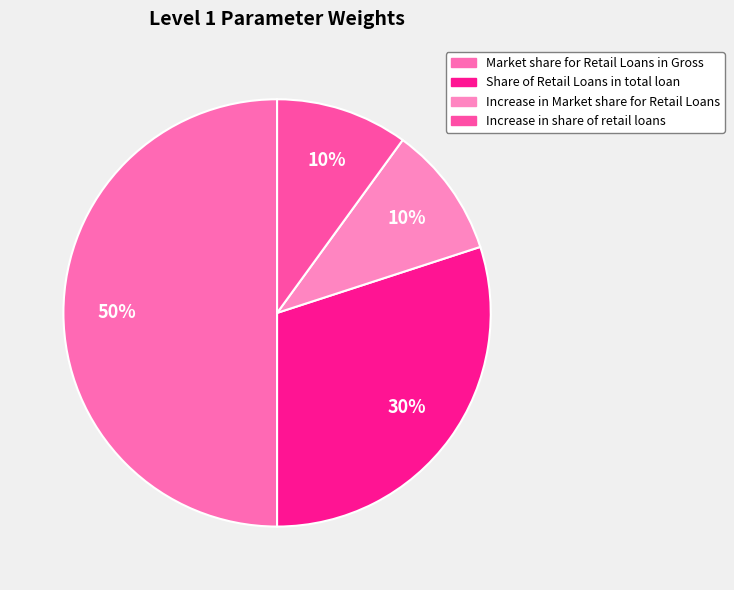

To the nearest percent, what percentage of the pie is Increase in Market share for Retail Loans?

10%